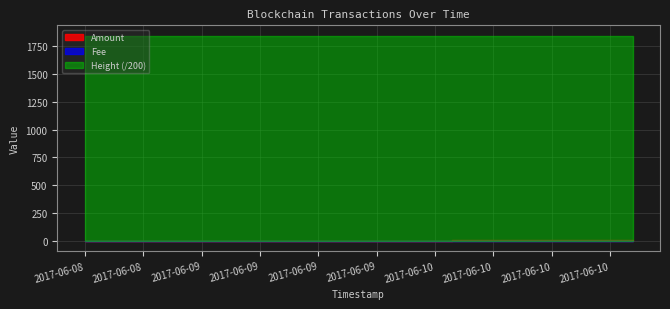

How many lines are shown in the chart?

3